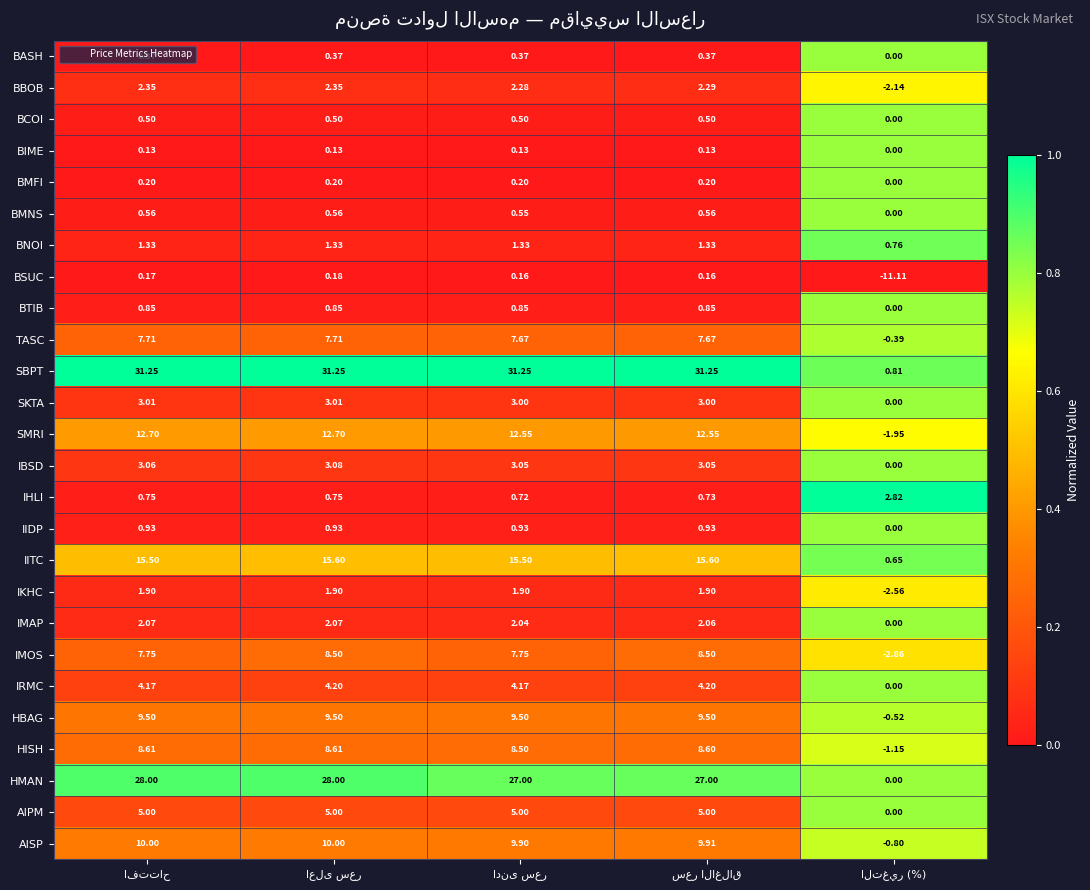

At how many categories does at least one series exceed 0?

5